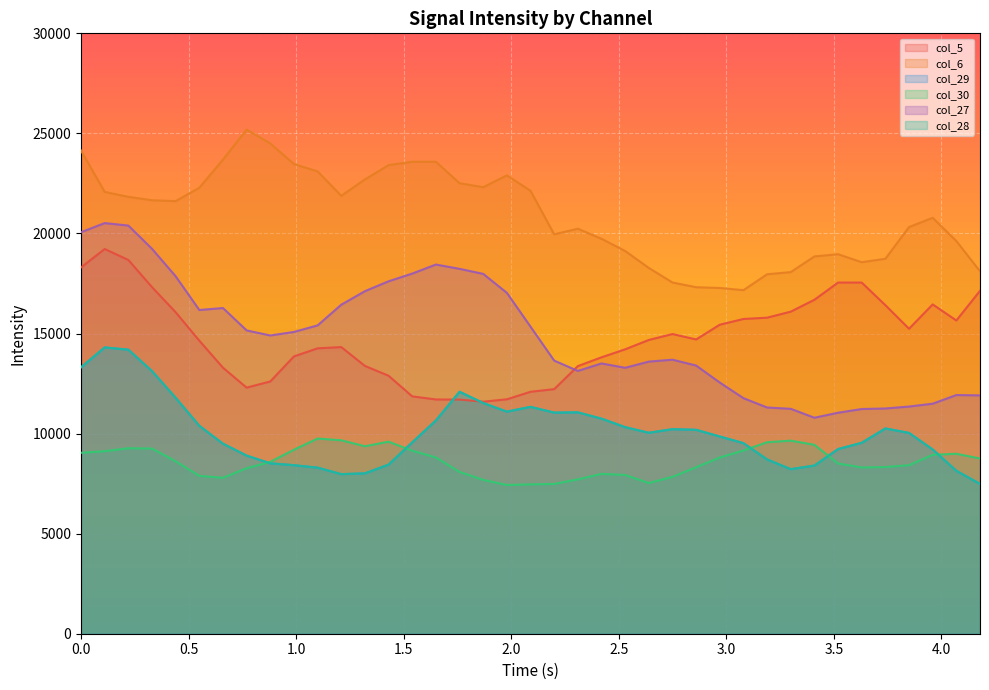

How many data points in col_6 are less than 21616?

19